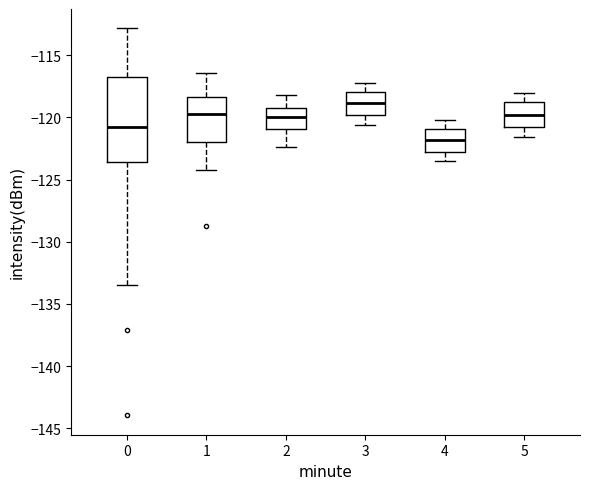

Reading left to right, read every box against the y-axis: the position of its median line, the range the box covers, and the ends of its whiskers. The values are not printed on the chart, so give them approximately, as read against the axis.

0: median -121.0, box -123.5 to -117.0, whiskers -133.5 to -113.0
1: median -119.5, box -122.0 to -118.5, whiskers -124.5 to -116.5
2: median -120.0, box -121.0 to -119.0, whiskers -122.5 to -118.0
3: median -119.0, box -120.0 to -118.0, whiskers -120.5 to -117.0
4: median -122.0, box -123.0 to -121.0, whiskers -123.5 to -120.0
5: median -120.0, box -121.0 to -119.0, whiskers -121.5 to -118.0